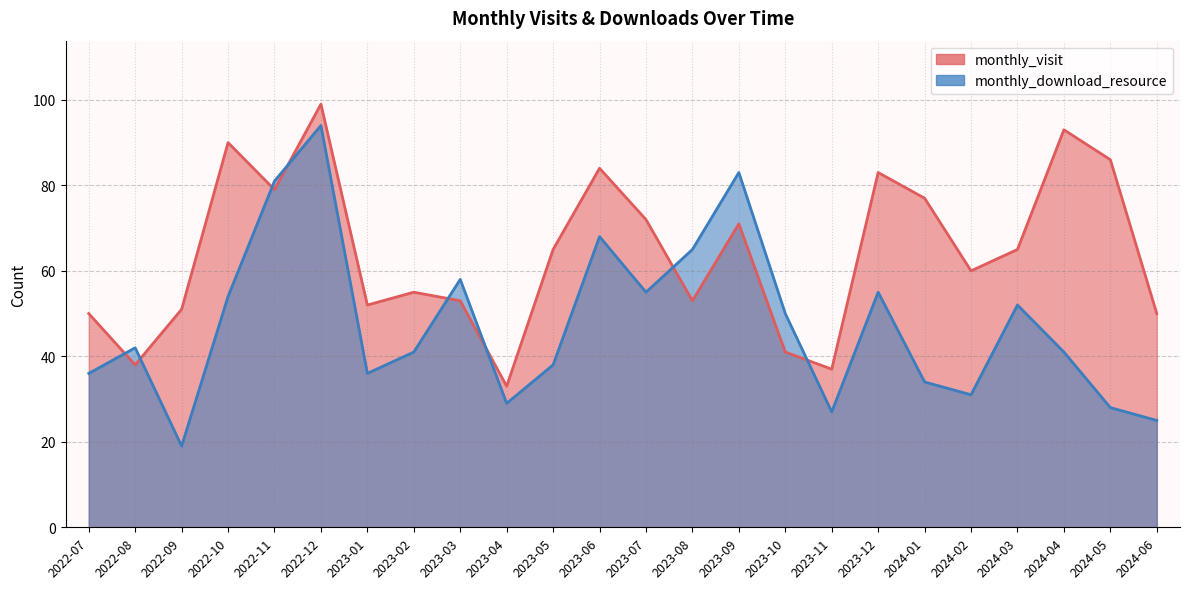

What is the label of the 16th point from the right?

2023-03